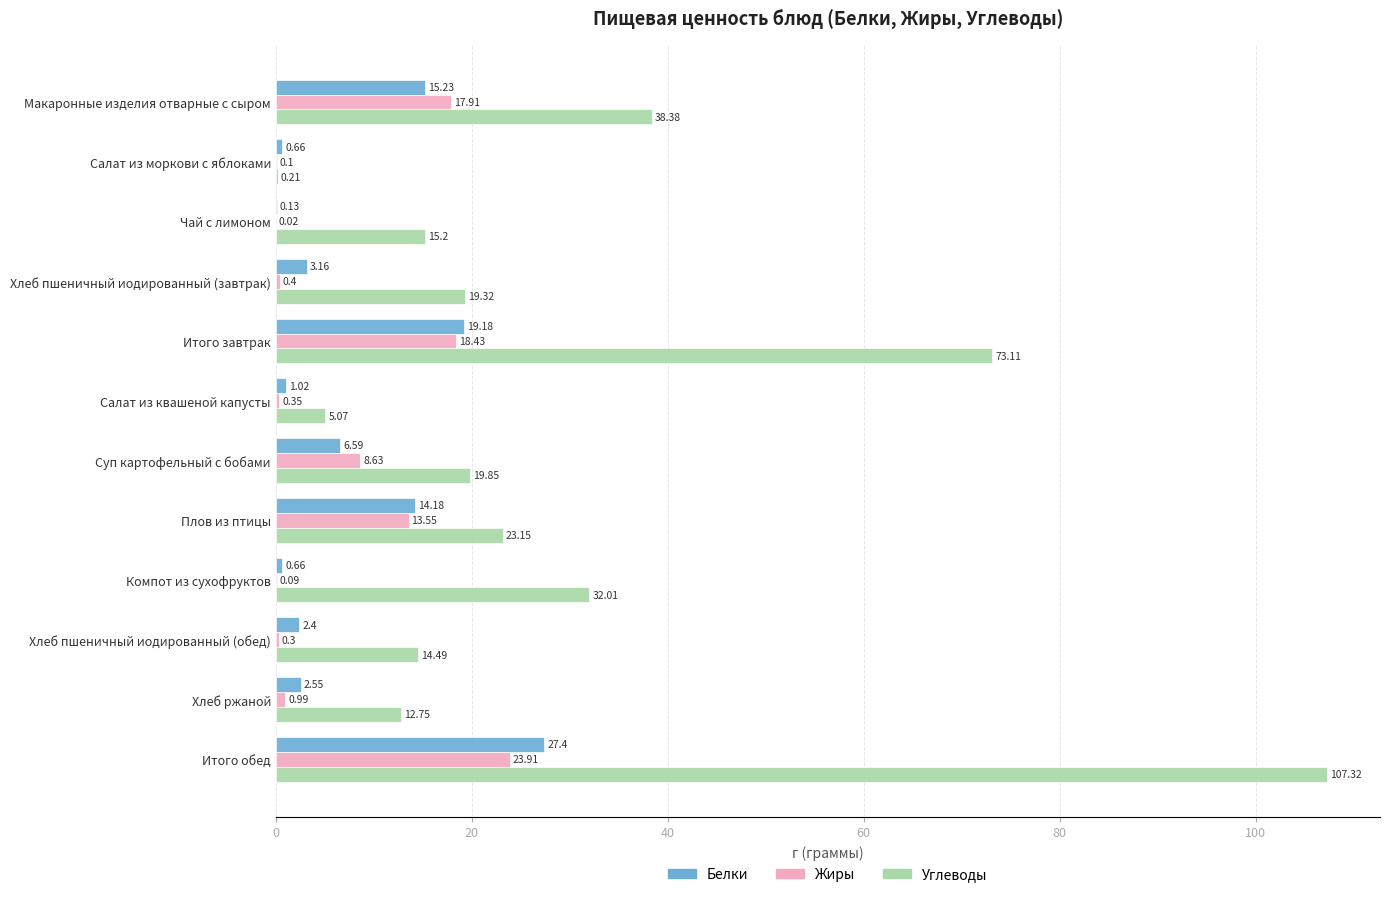

Between Хлеб пшеничный иодированный (обед) and Хлеб ржаной, which series saw the biggest shift?

Углеводы